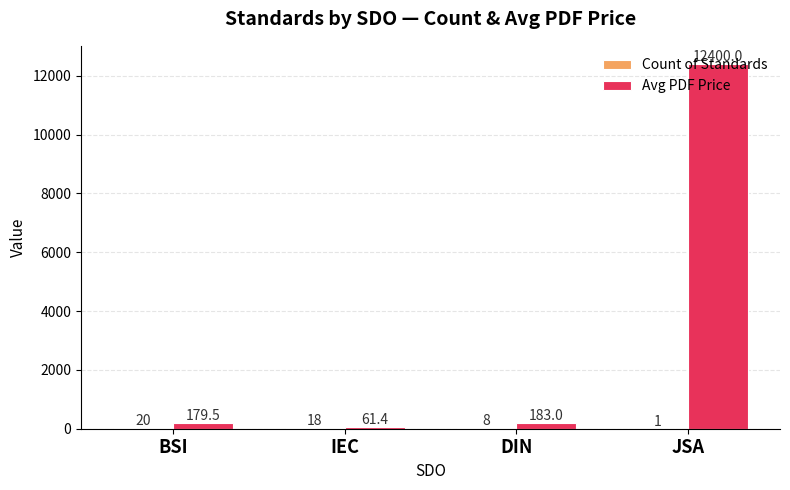

True or false: Avg PDF Price has a value of 21630.1 at JSA.

False